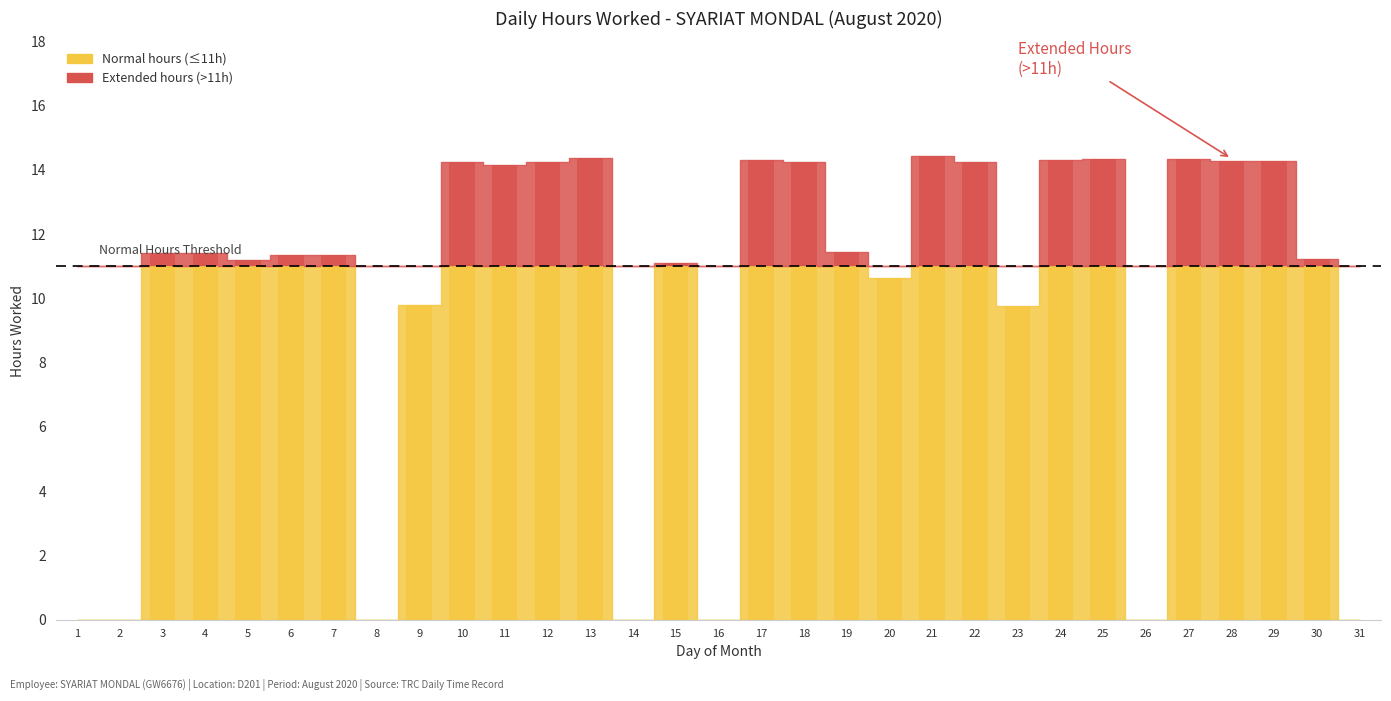

The value at 29 is 14.3. True or false?

True